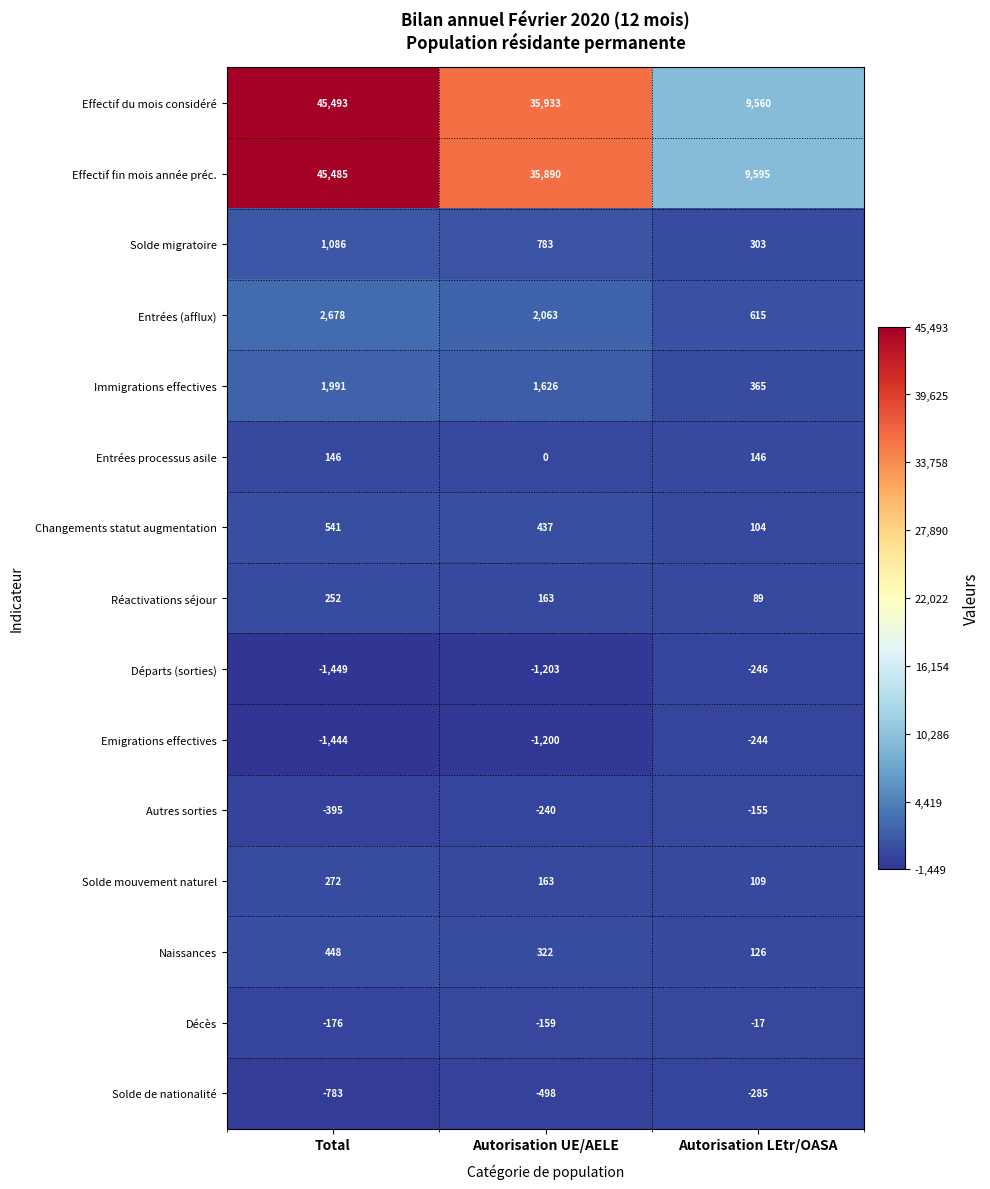

At which category is the sum across all series the highest?

Total